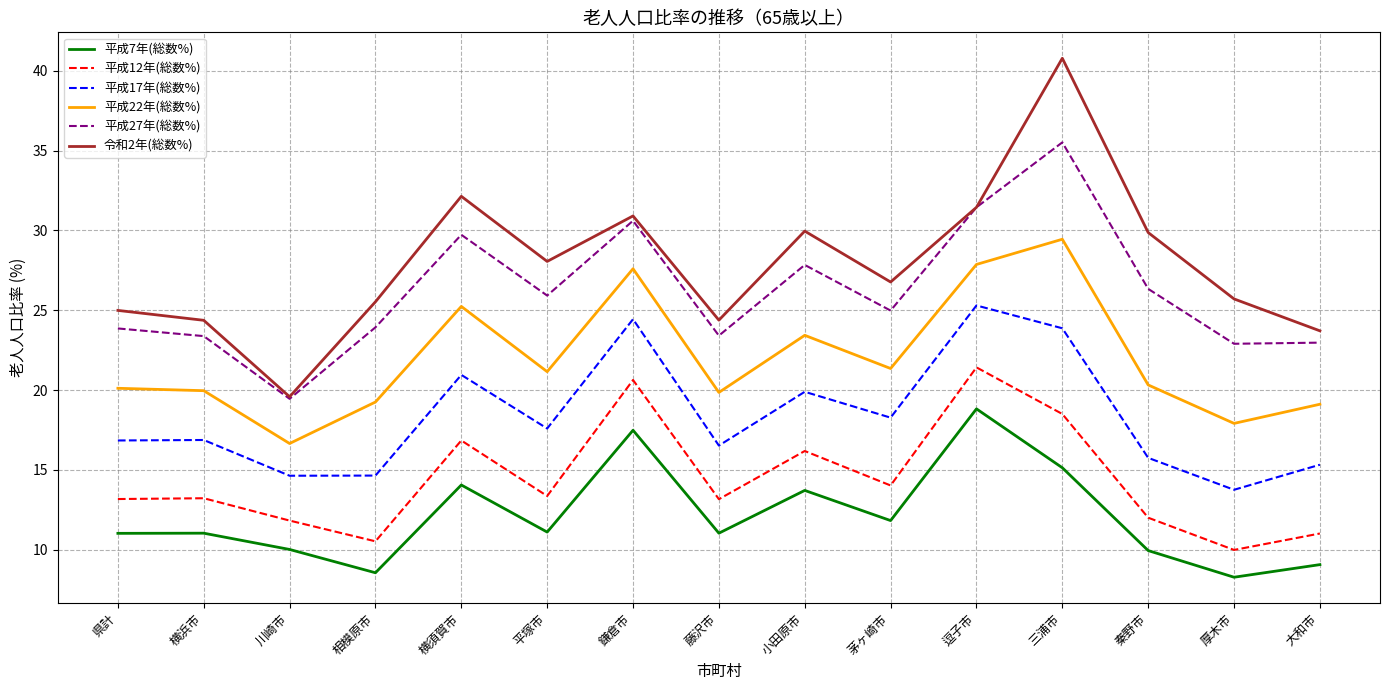

True or false: 平成17年(総数%) has a value of 14.6 at 川崎市.

True